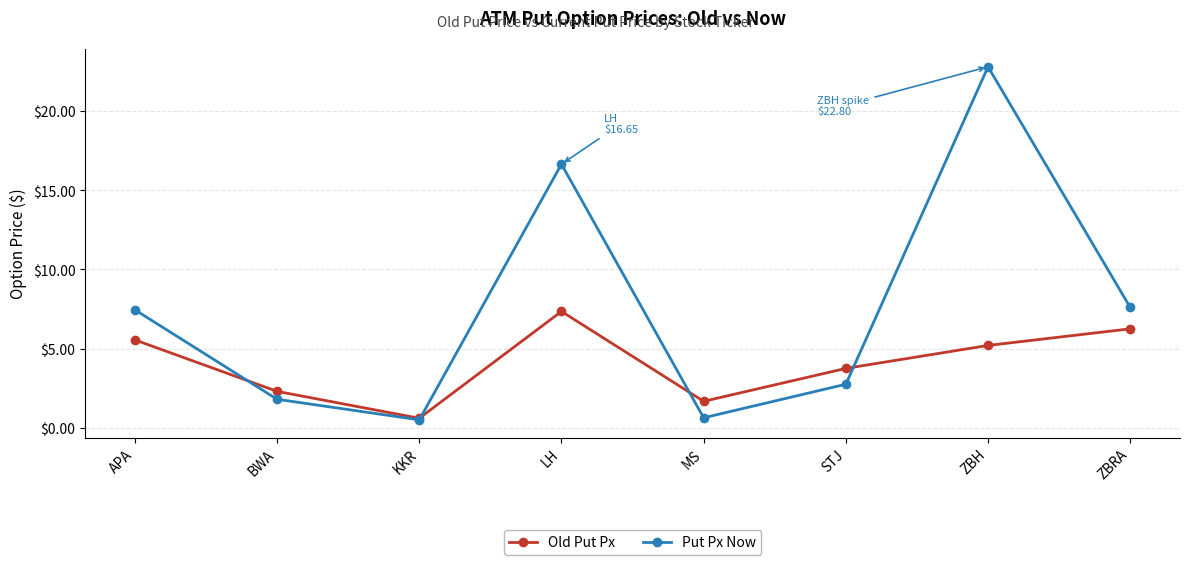

True or false: Put Px Now has a value of 2.8 at STJ.

True